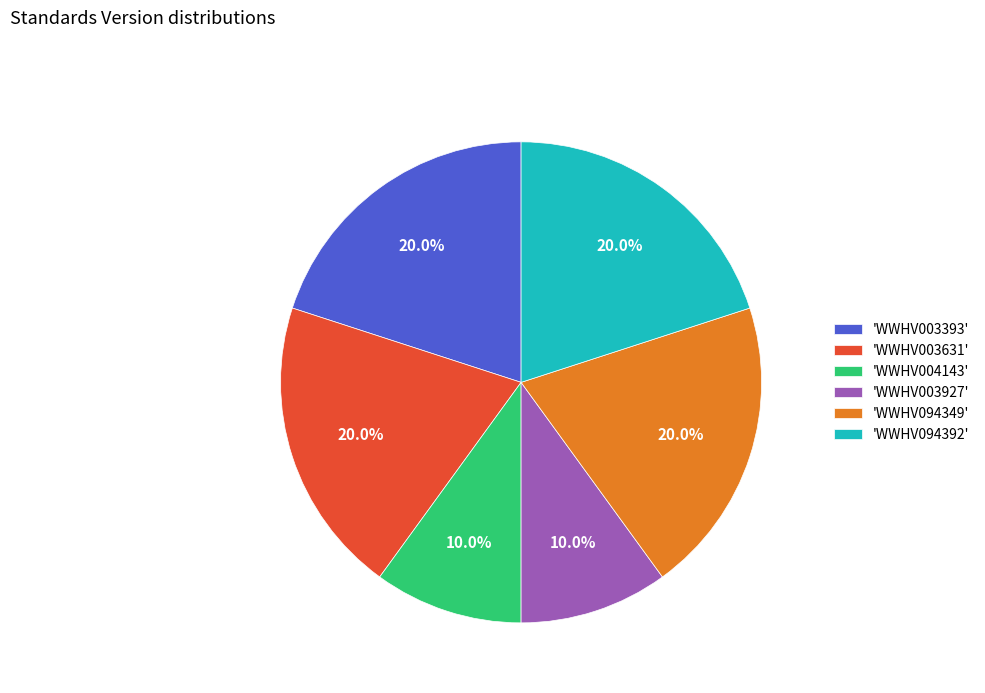

To the nearest percent, what is the difference between the largest and smallest slice percentages?

10%